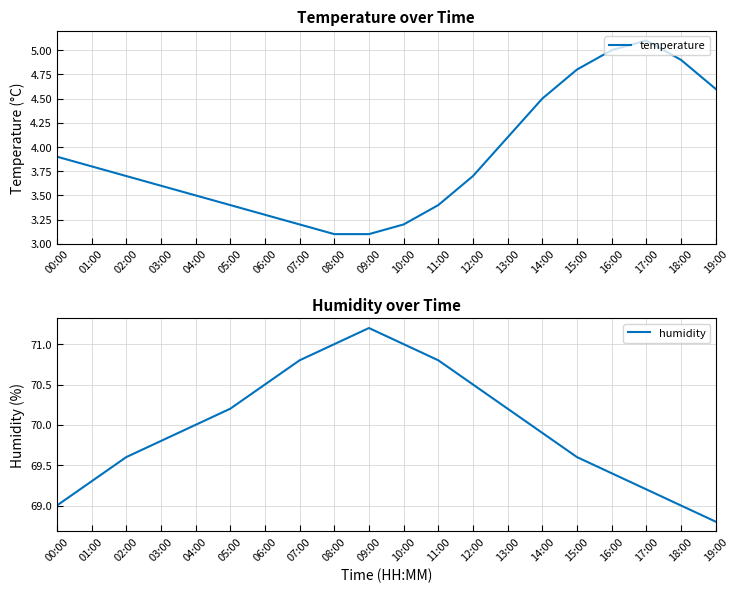

Between 15:00 and 16:00, which is larger?

16:00